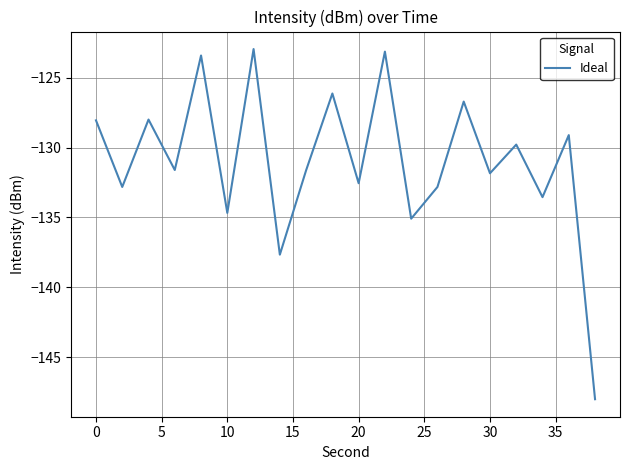

What is the minimum value shown in the chart?

-148.0